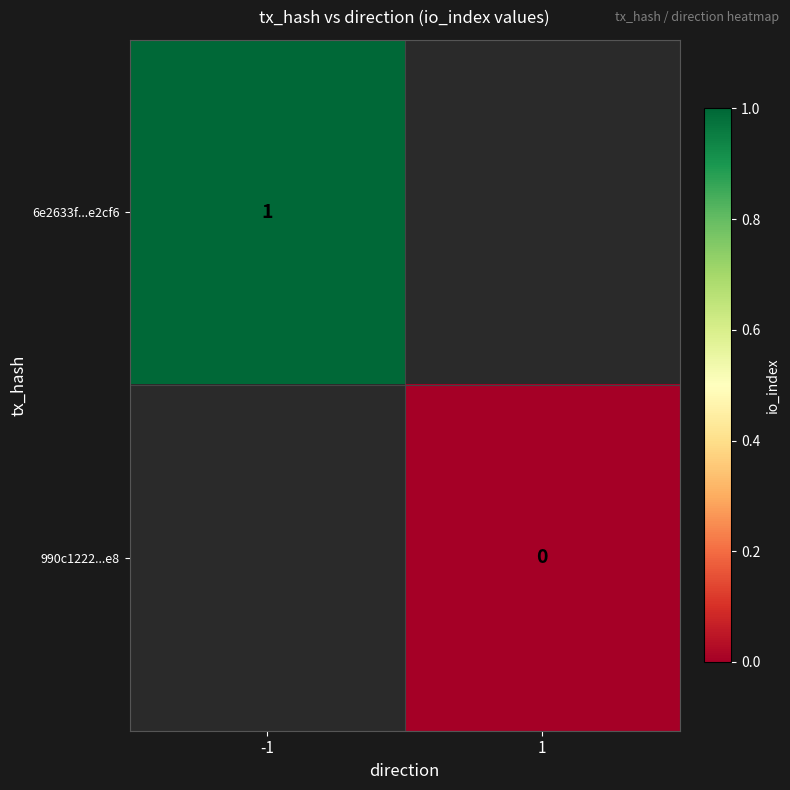

Is it true that 6e2633f...e2cf6 equals 1 at -1?

True